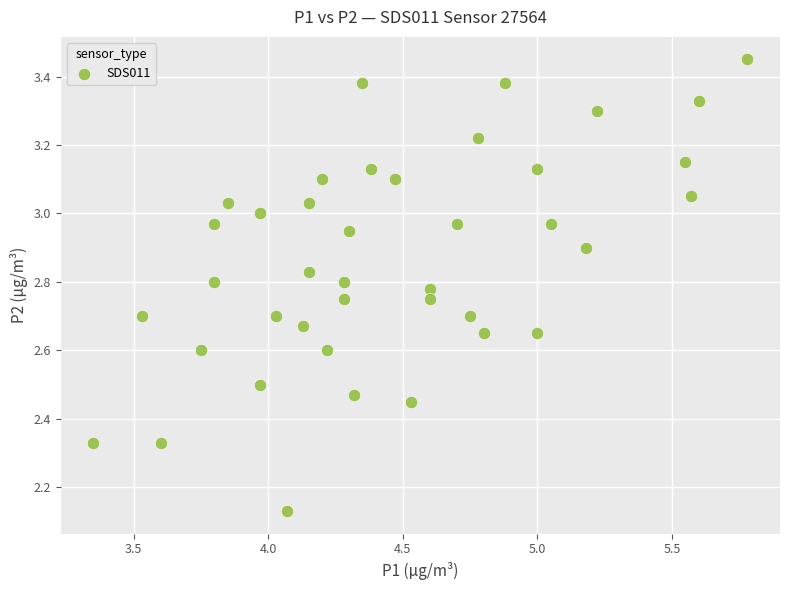

What is the range of Y values (max minus min)?

1.3